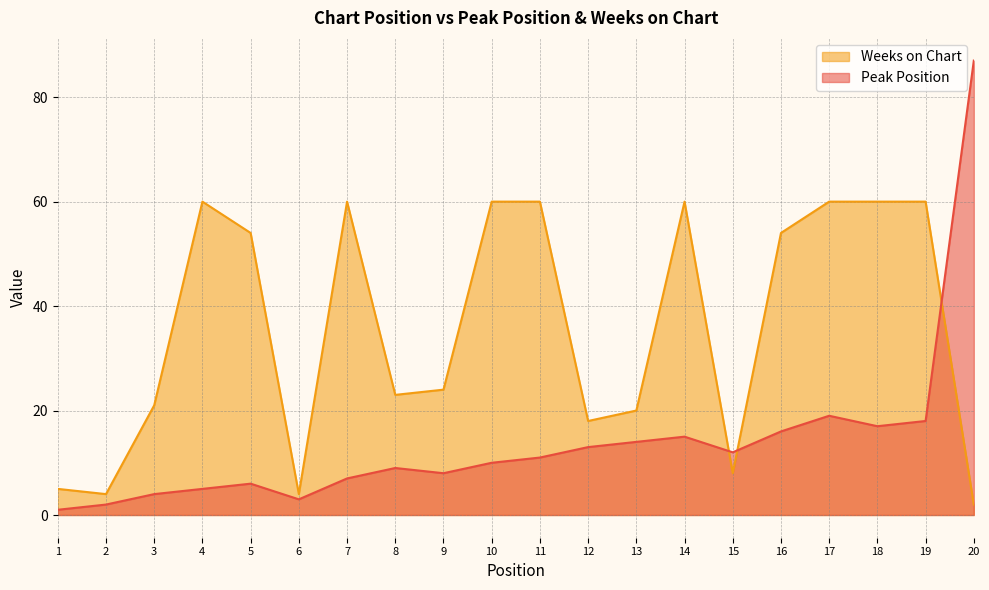

True or false: Peak Position has more than 2 interior local peaks.

True